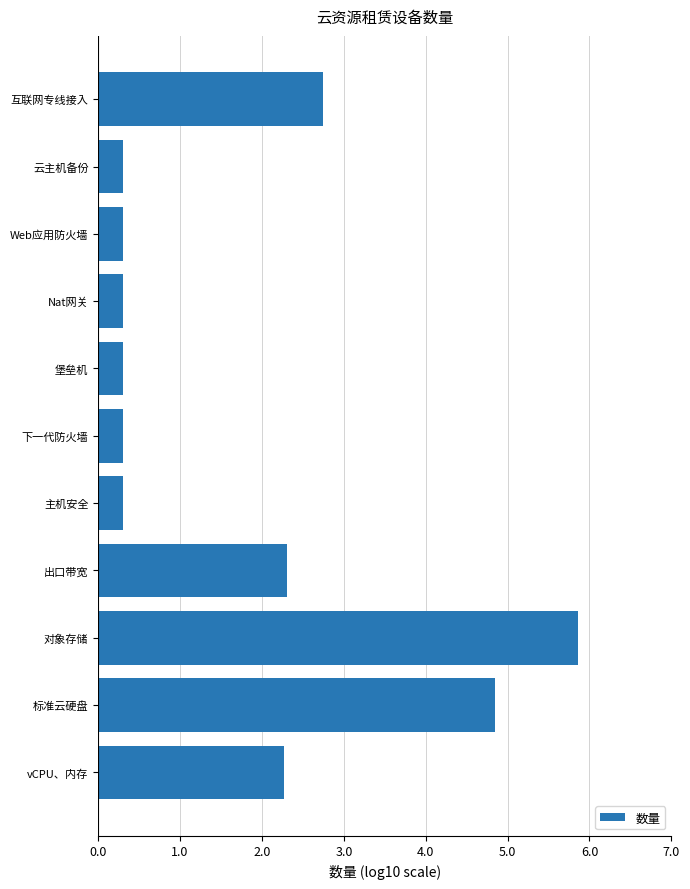

The value at 云主机备份 is 0.3. True or false?

True